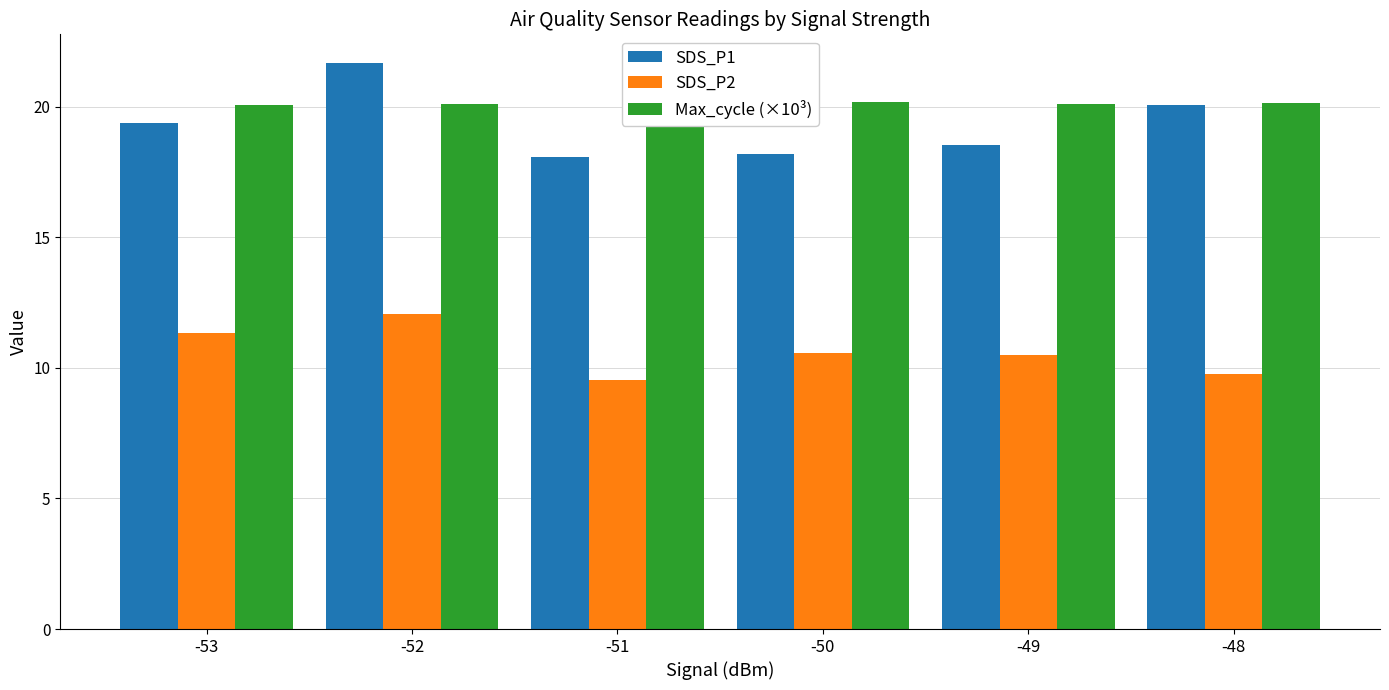

What are all the series names shown in the legend?

SDS_P1, SDS_P2, Max_cycle (×10³)